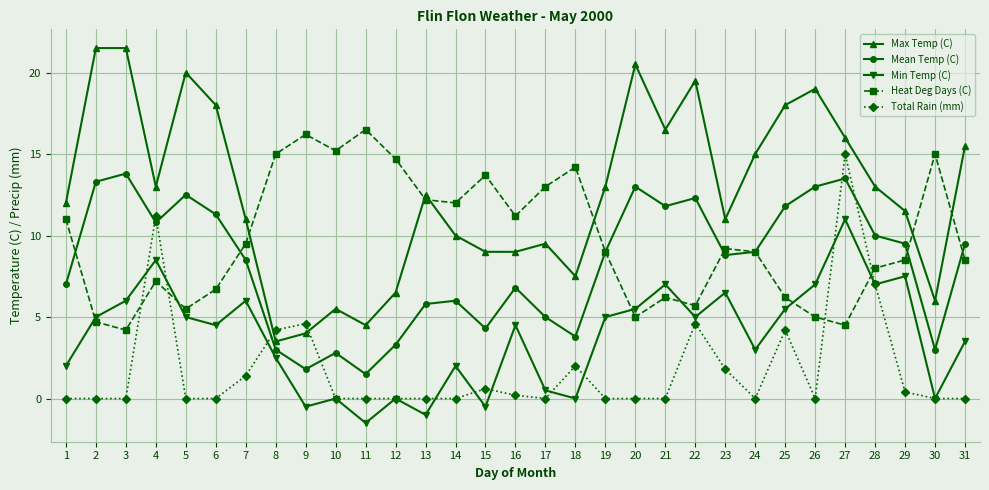

How many lines are shown in the chart?

5